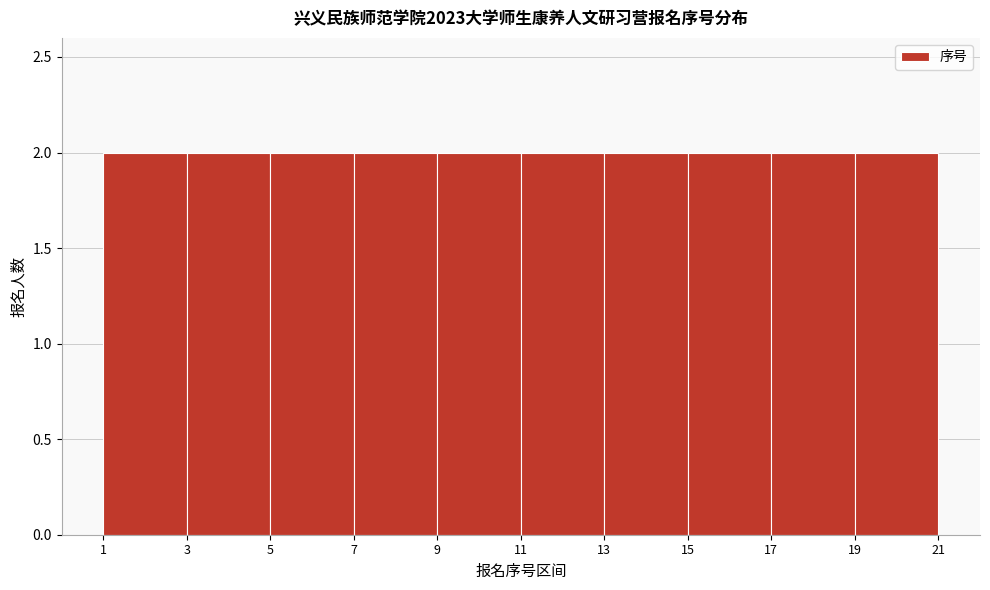

What is the height of the bar covering 17 to 19 on the x-axis? The values are not printed on the chart, so give them approximately, as read against the axis.

2